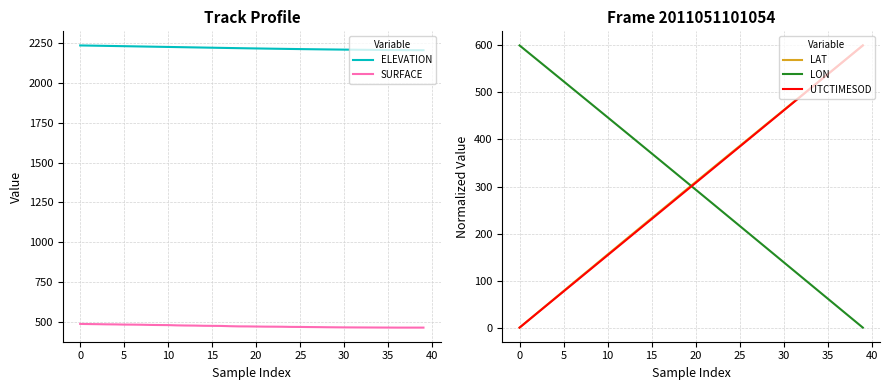

What is the maximum value for LON?

600.0